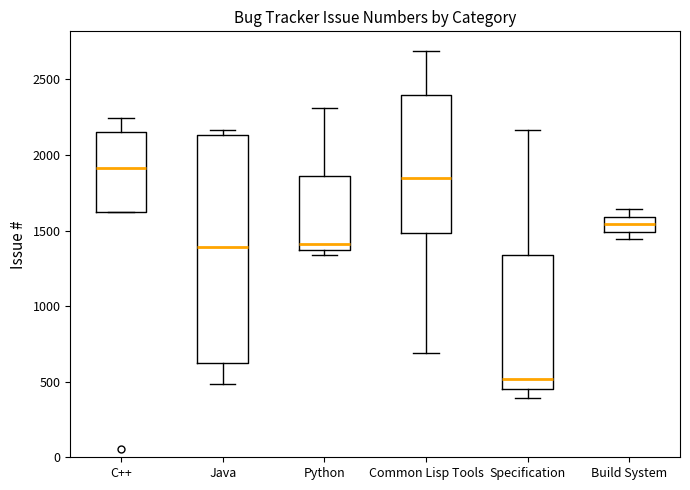

Which box has the highest median line?

C++